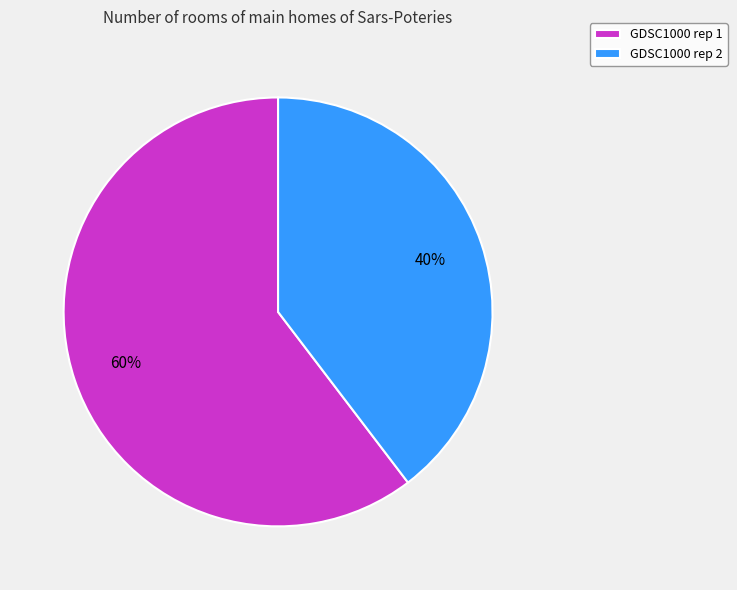

Count the number of slices in the pie.

2